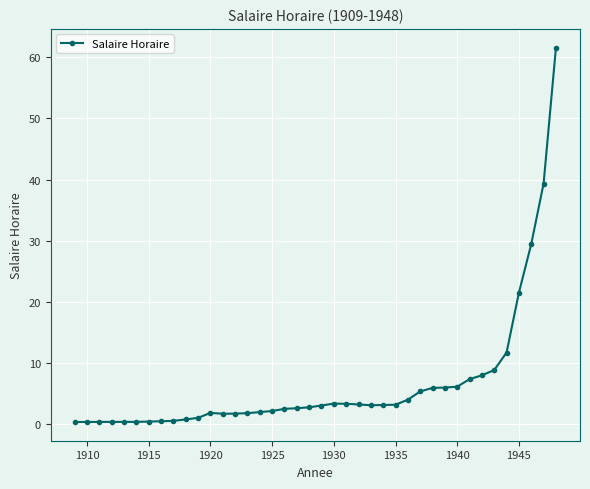

What is the difference between the maximum and minimum values?

61.3